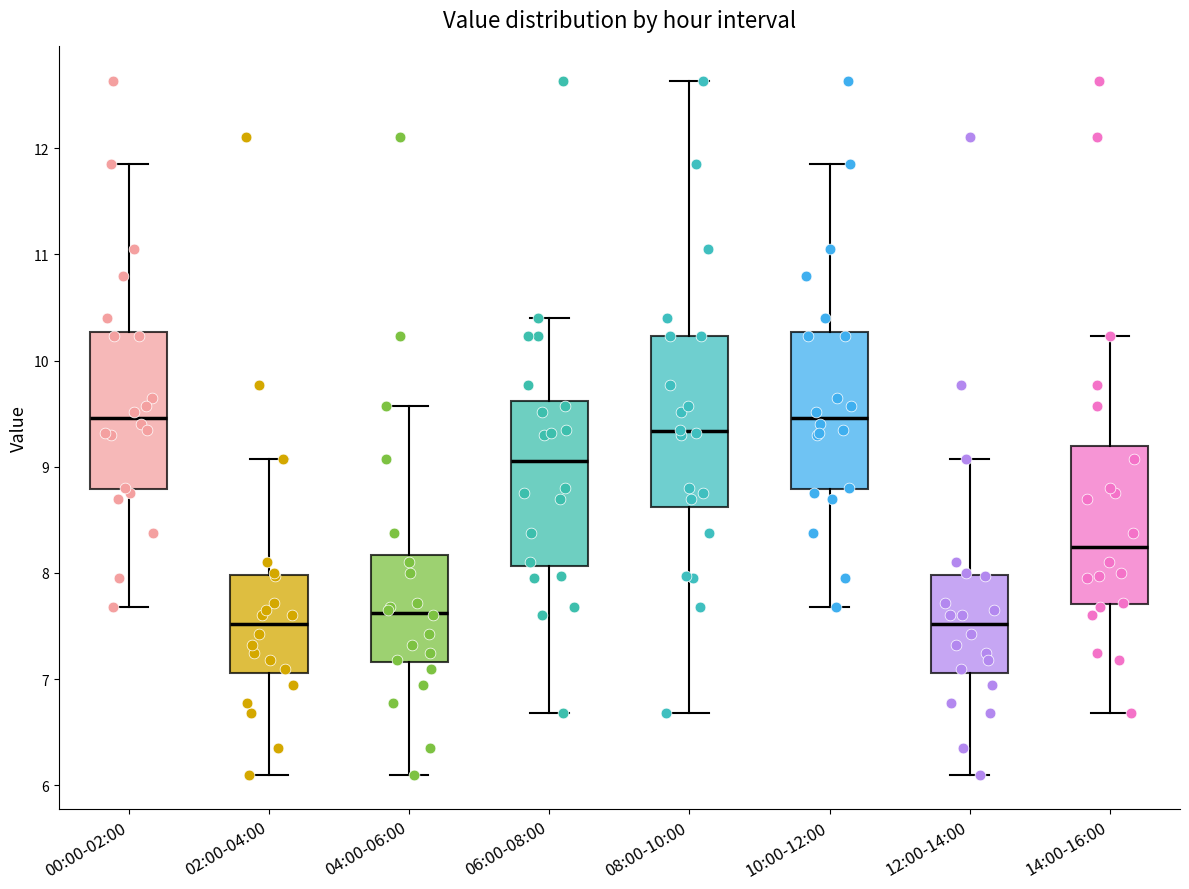

Reading left to right, transcribe this box plot: for each box, give where its median line is, the range the box spans, and where its two whiskers end, as read against the y-axis. The values are not printed on the chart, so give them approximately, as read against the axis.

00:00-02:00: median 9.5, box 8.8 to 10.3, whiskers 7.7 to 11.9
02:00-04:00: median 7.5, box 7.1 to 8.0, whiskers 6.1 to 9.1
04:00-06:00: median 7.6, box 7.2 to 8.2, whiskers 6.1 to 9.6
06:00-08:00: median 9.1, box 8.1 to 9.6, whiskers 6.7 to 10.4
08:00-10:00: median 9.3, box 8.6 to 10.2, whiskers 6.7 to 12.6
10:00-12:00: median 9.5, box 8.8 to 10.3, whiskers 7.7 to 11.9
12:00-14:00: median 7.5, box 7.1 to 8.0, whiskers 6.1 to 9.1
14:00-16:00: median 8.2, box 7.7 to 9.2, whiskers 6.7 to 10.2